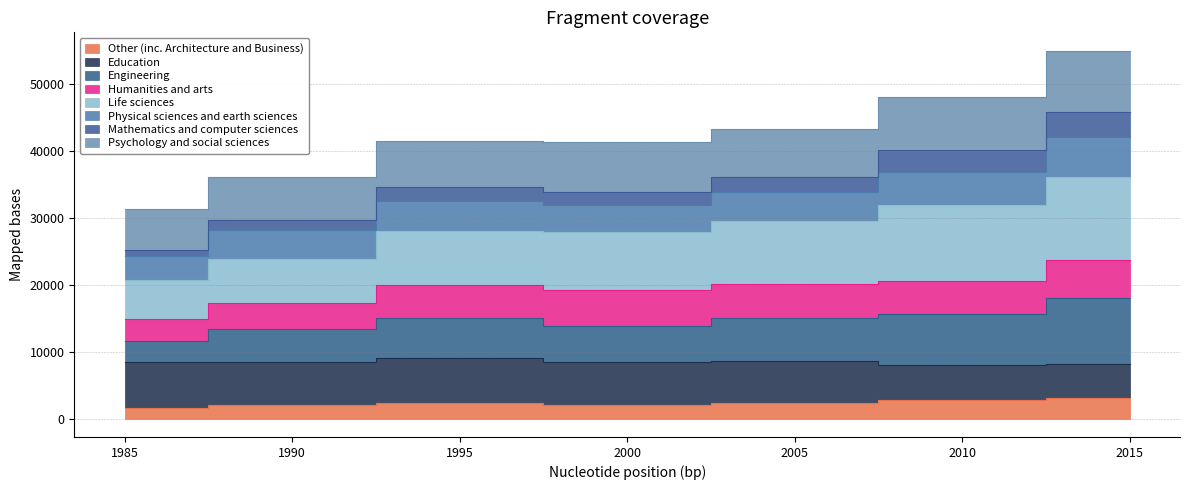

Is the value of Mathematics and computer sciences at 2010 greater than the value of Other (inc. Architecture and Business) at 1995?

Yes